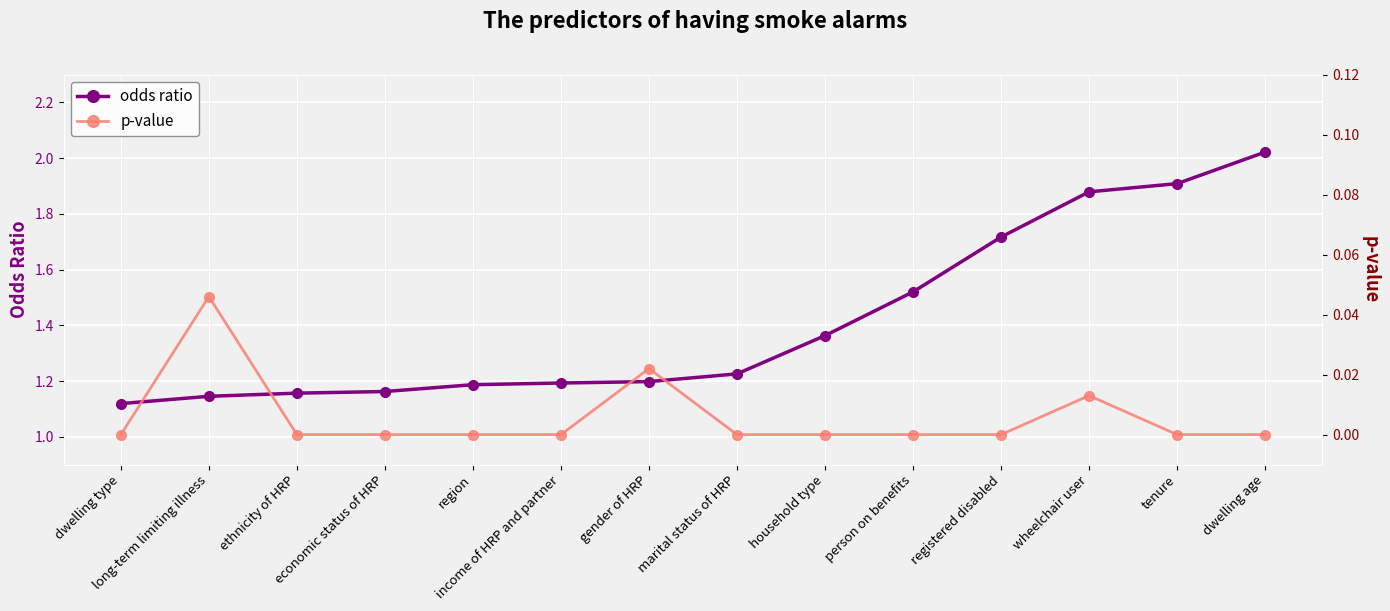

Reading right to left, what are all the values shown in this chart?

odds ratio: 2.0	1.9	1.9	1.7	1.5	1.4	1.2	1.2	1.2	1.2	1.2	1.2	1.1	1.1
p-value: 0.0	0.0	0.0	0.0	0.0	0.0	0.0	0.0	0.0	0.0	0.0	0.0	0.0	0.0